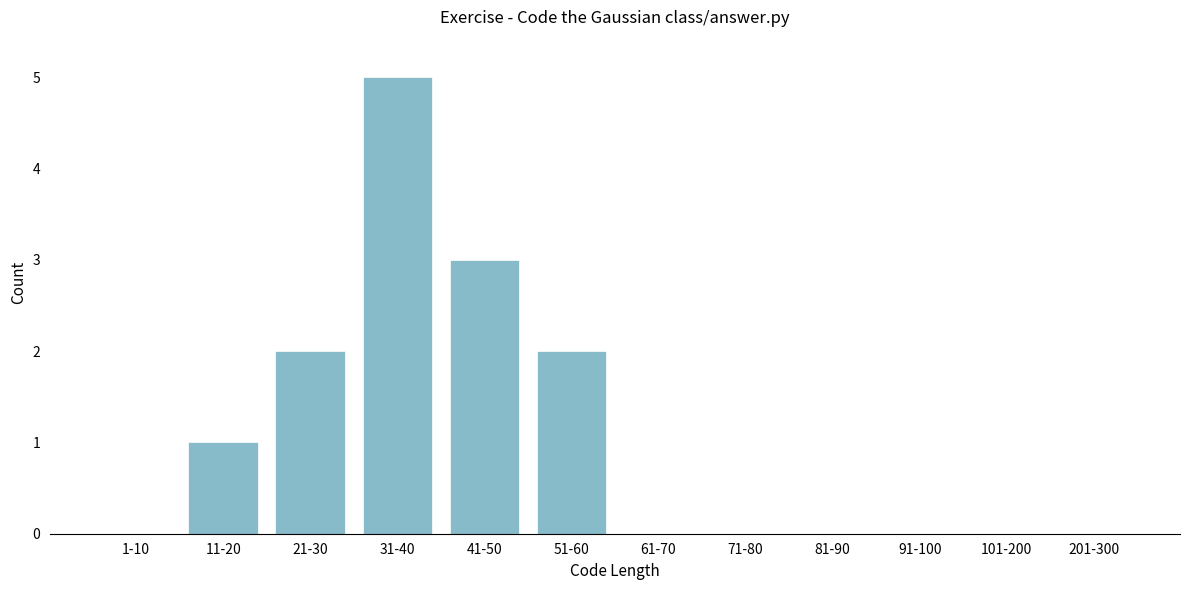

Reading left to right, what are all the values shown in this chart?

1-10=0	11-20=1	21-30=2	31-40=5	41-50=3	51-60=2	61-70=0	71-80=0	81-90=0	91-100=0	101-200=0	201-300=0